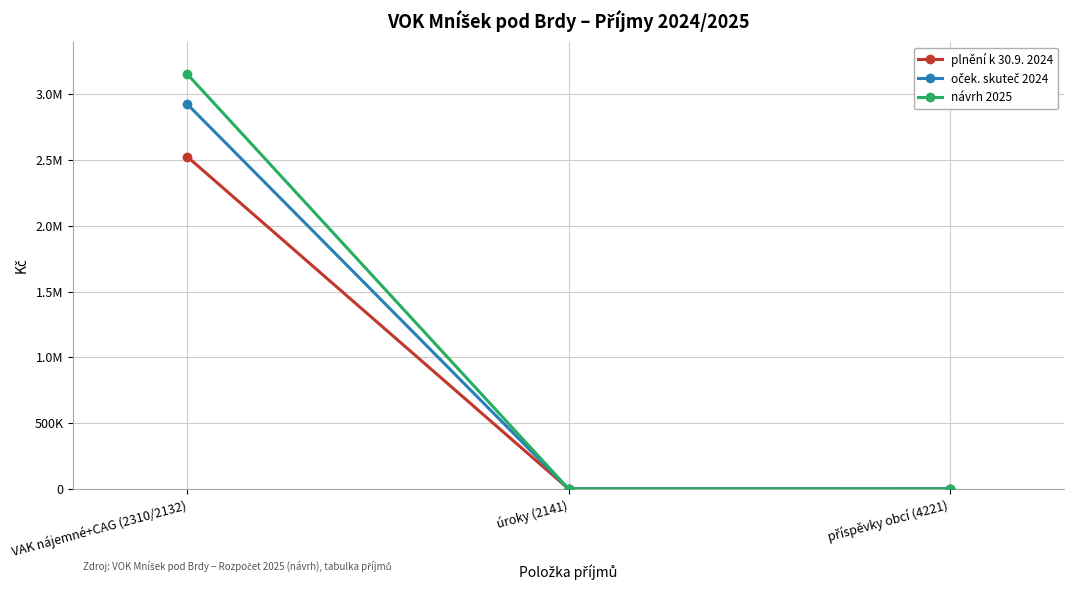

Reading left to right, what are all the values shown in this chart?

plnění k 30.9. 2024: 2525023	81	0
oček. skuteč 2024: 2924400	100	0
návrh 2025: 3153000	200	0